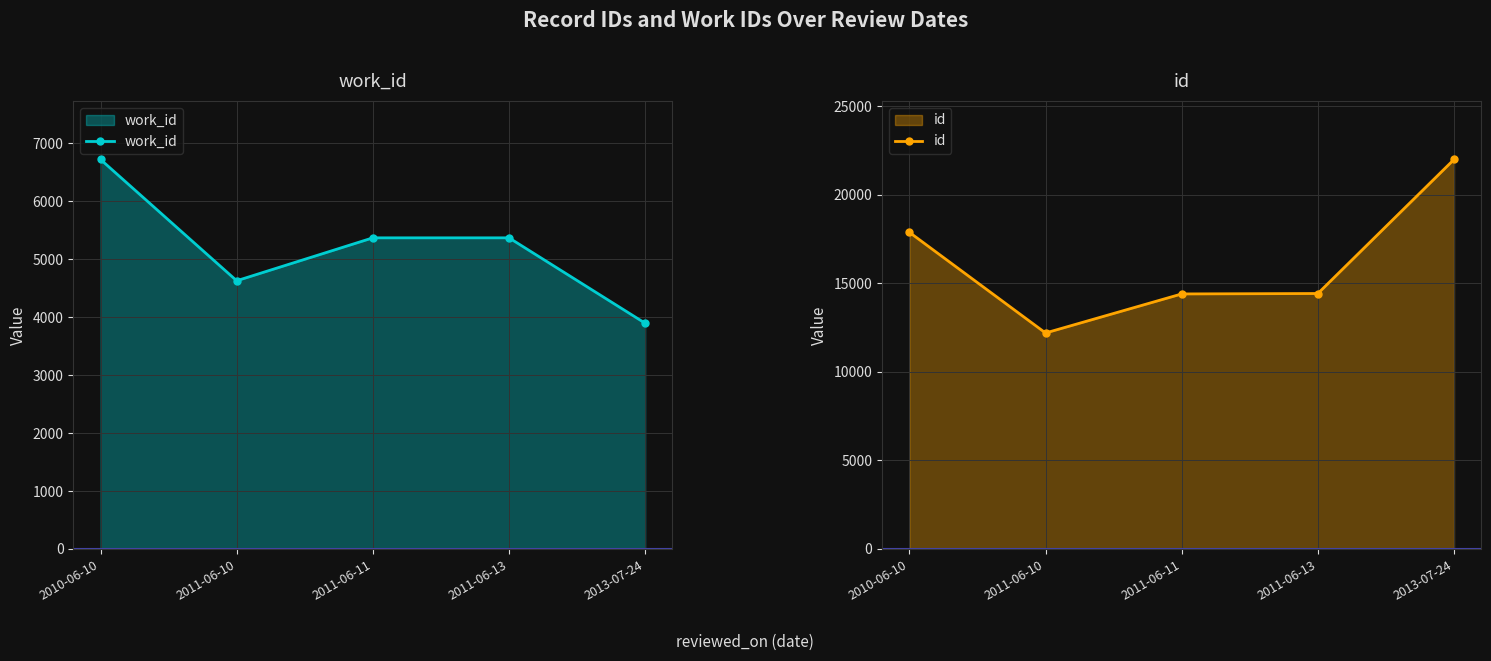

How many values in the work_id series exceed 5366?

1